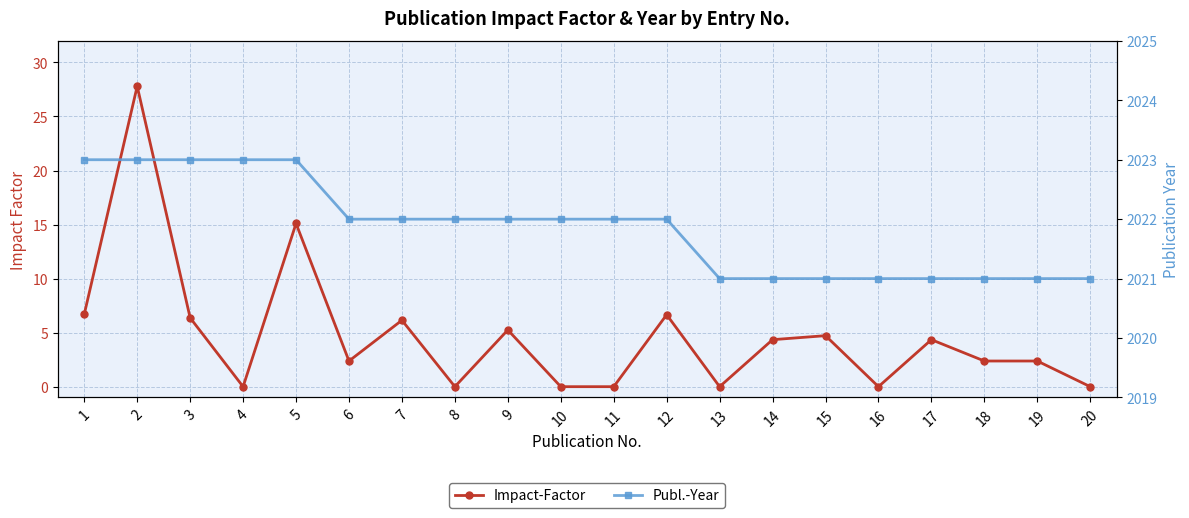

True or false: Publ.-Year and Impact-Factor intersect in this chart.

False